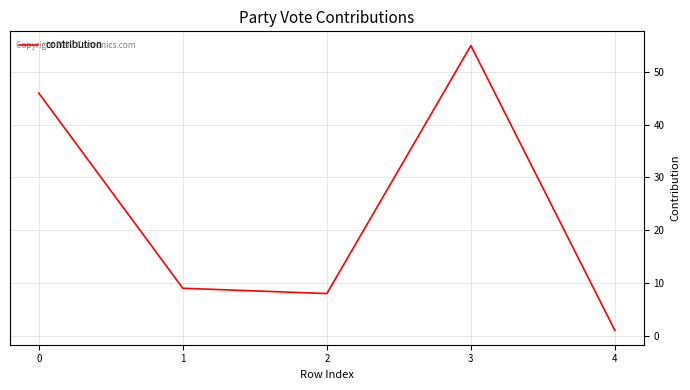

What is the difference between the maximum and minimum values?

54